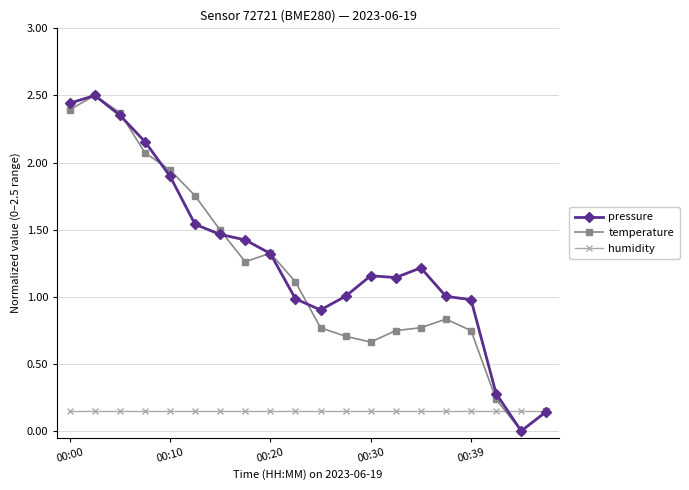

True or false: temperature has more than 2 points higher than both neighbors.

True